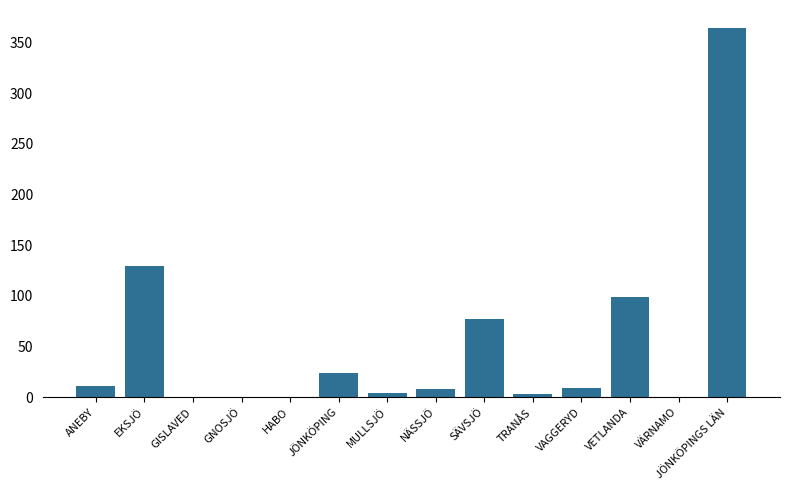

Read the value at ANEBY, to the nearest 5.

10